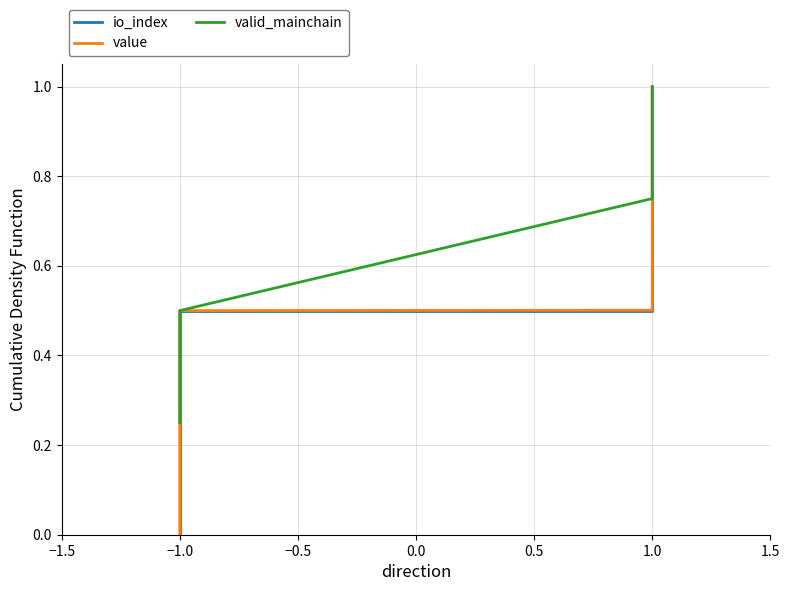

True or false: value and io_index cross at least once.

False